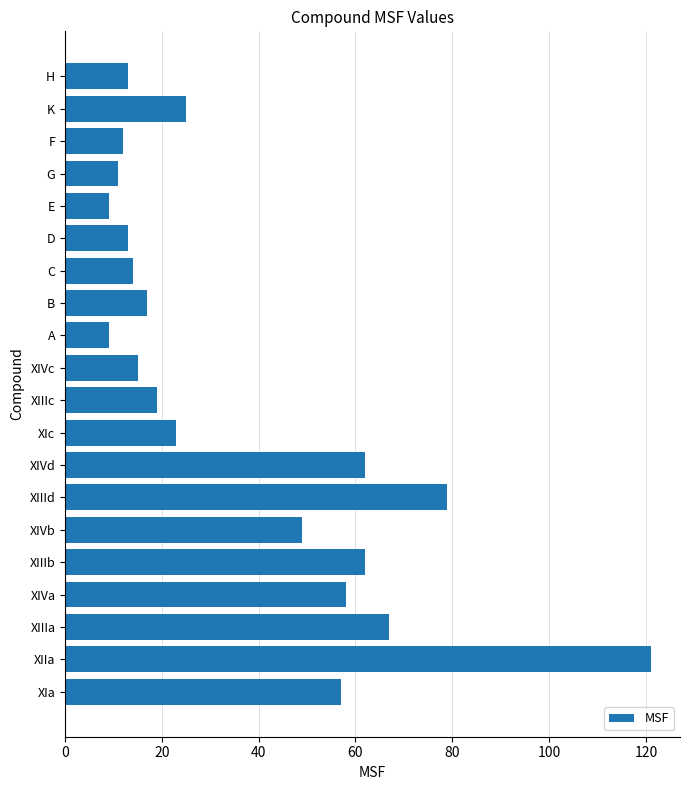

Count the number of data series in this chart.

1